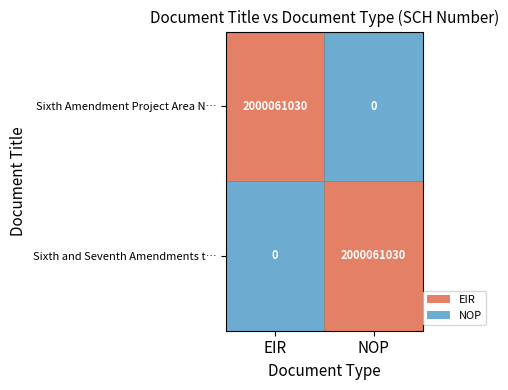

True or false: Sixth Amendment Project Area N… has a value of 2000061030 at EIR.

True